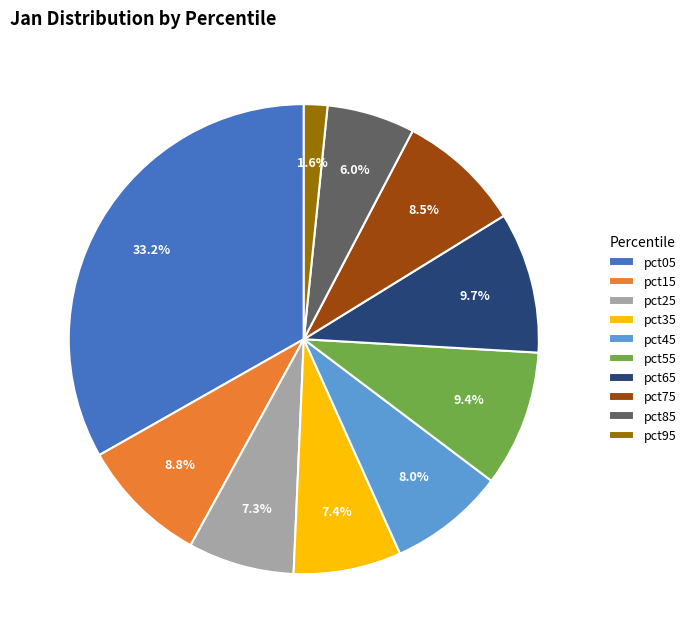

Which slice is the smallest?

pct95